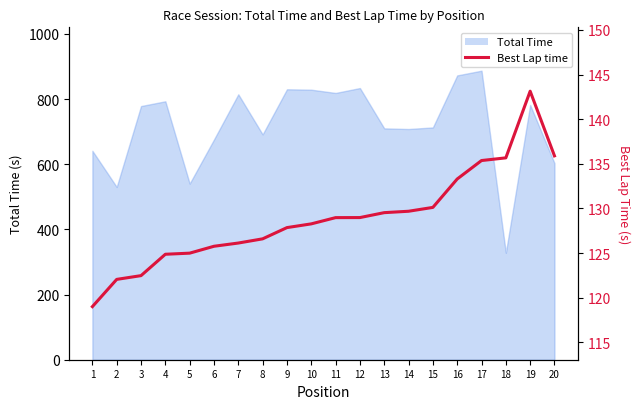

What is the maximum value shown in the chart?

143.1